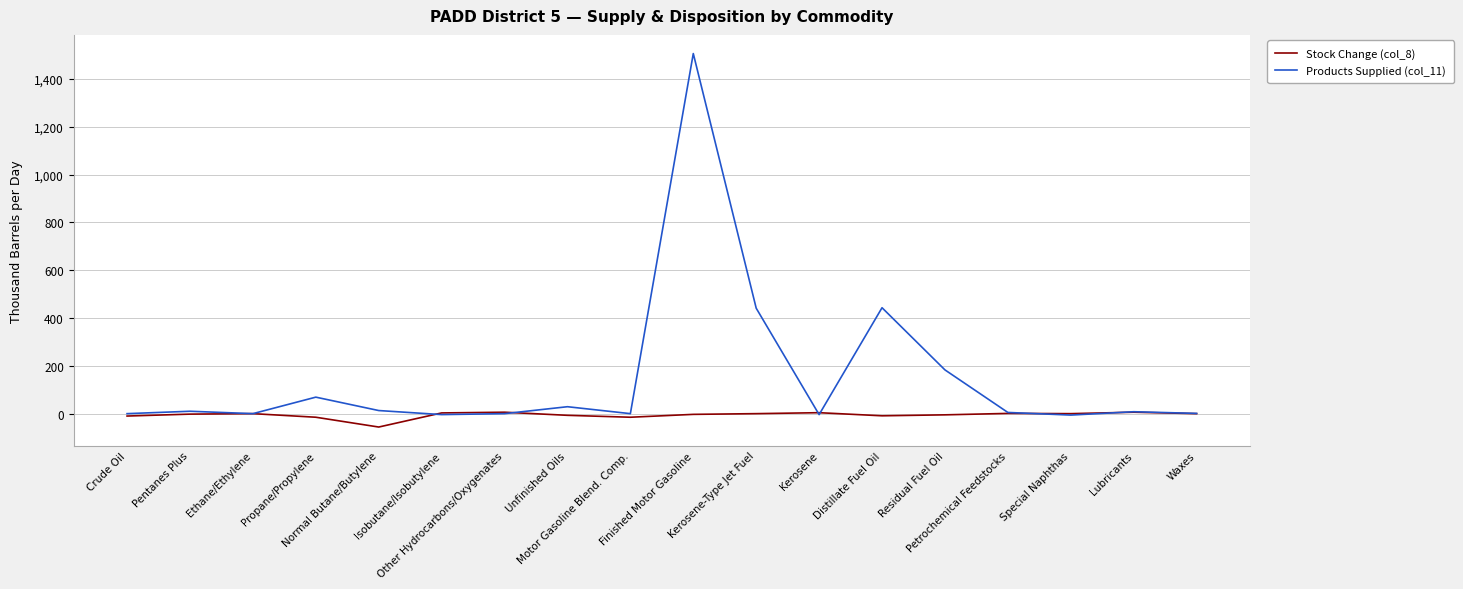

What are all the series names shown in the legend?

Stock Change (col_8), Products Supplied (col_11)